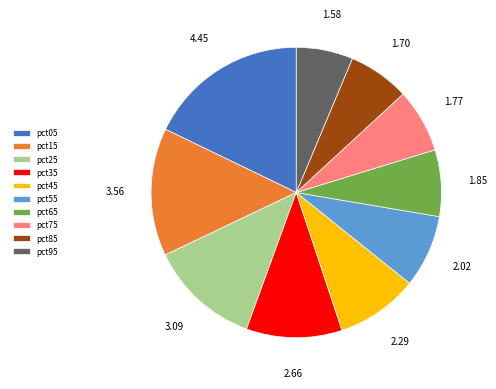

Is there any slice that represents more than half of the pie?

No